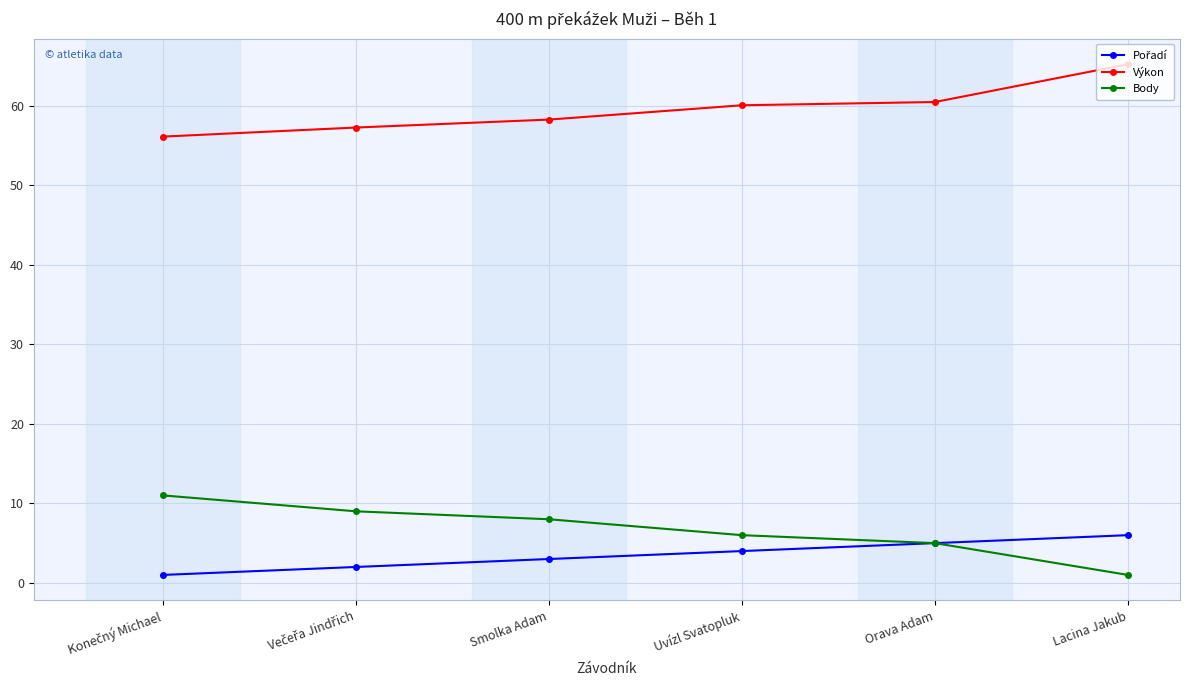

What is the difference between the highest and lowest values at Orava Adam?

55.5